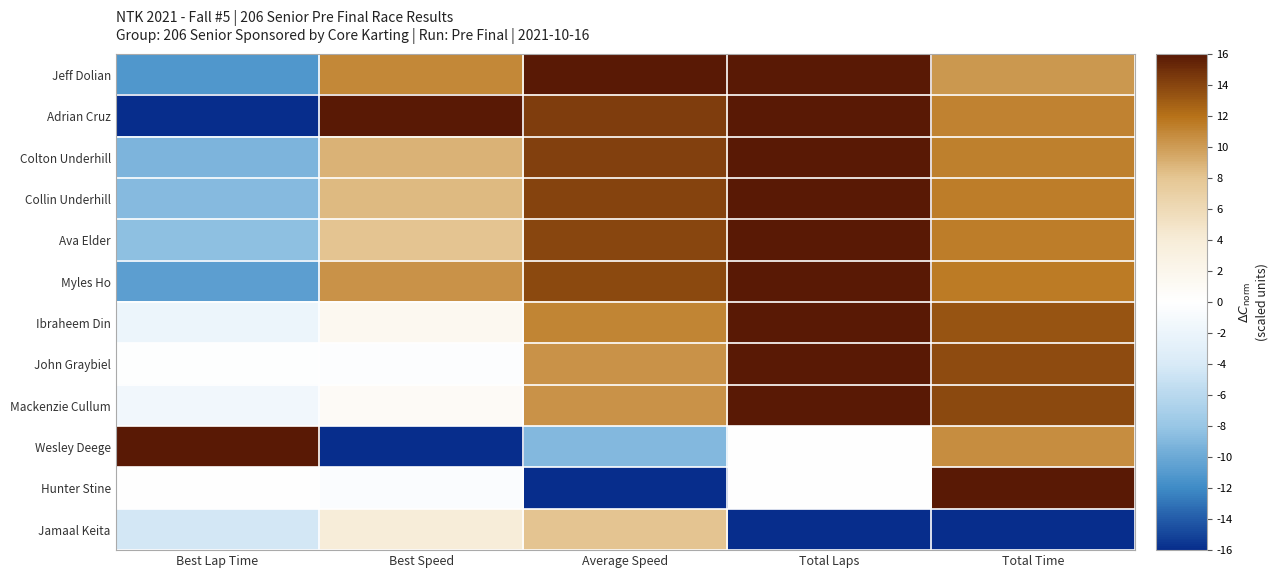

At Best Speed, list the series in order from largest to smallest.

Adrian Cruz, Jeff Dolian, Myles Ho, Colton Underhill, Collin Underhill, Ava Elder, Jamaal Keita, Ibraheem Din, Mackenzie Cullum, John Graybiel, Hunter Stine, Wesley Deege